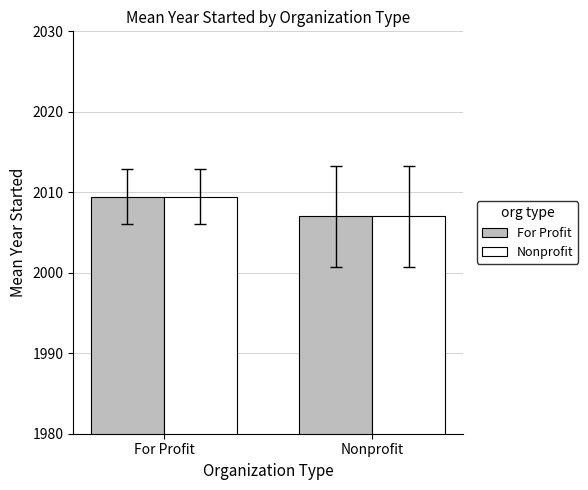

Is it true that For Profit equals 2009.4 at For Profit?

True